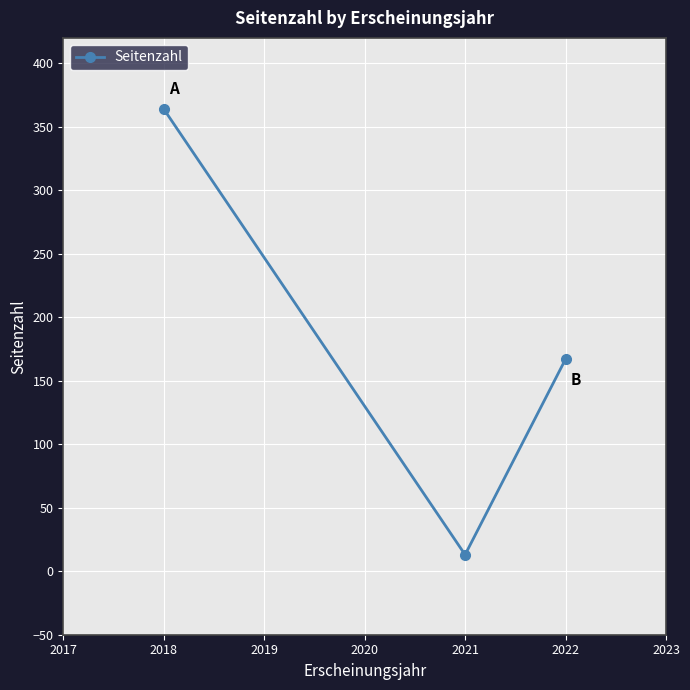

What is the change in value from 2018 to 2021?

-351